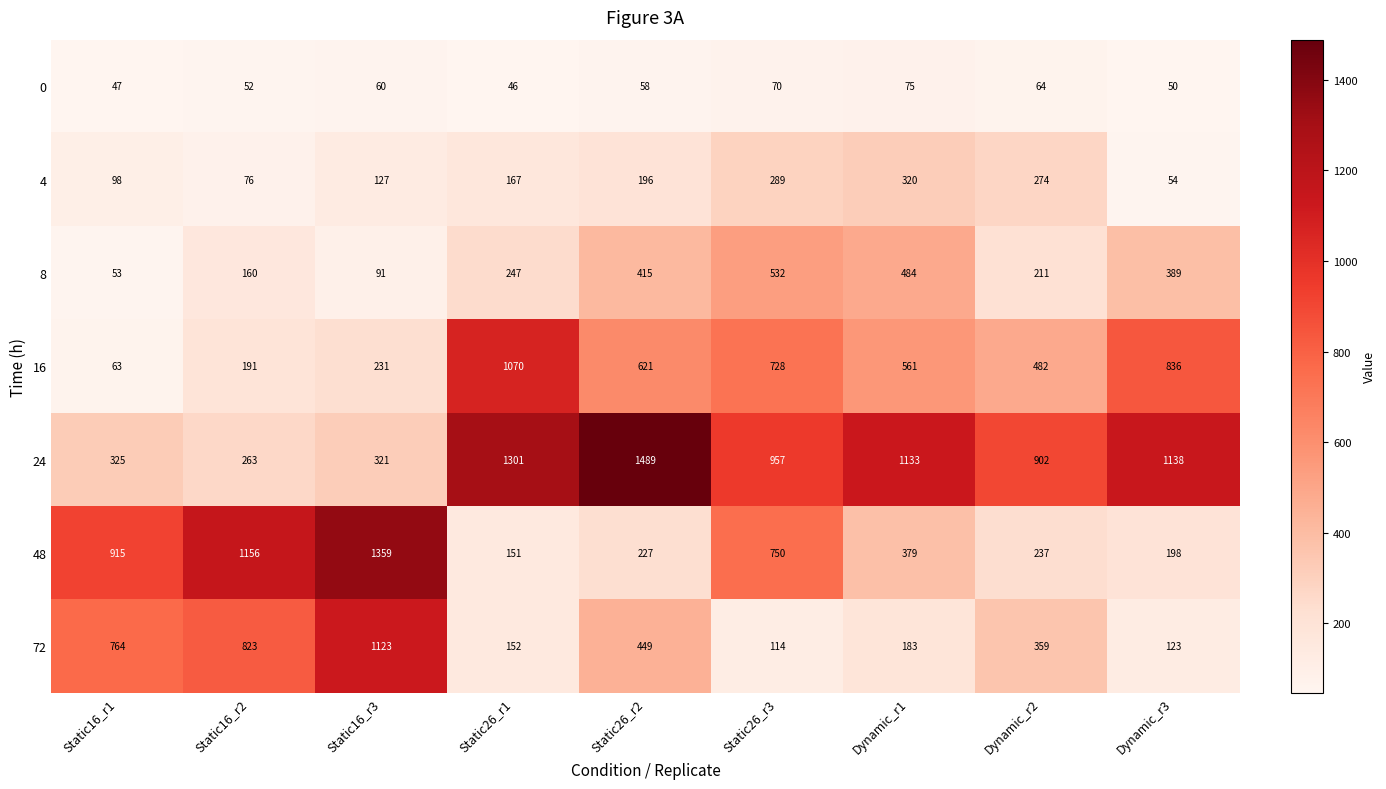

What is the difference between the second highest and minimum values in the 16 series?

773